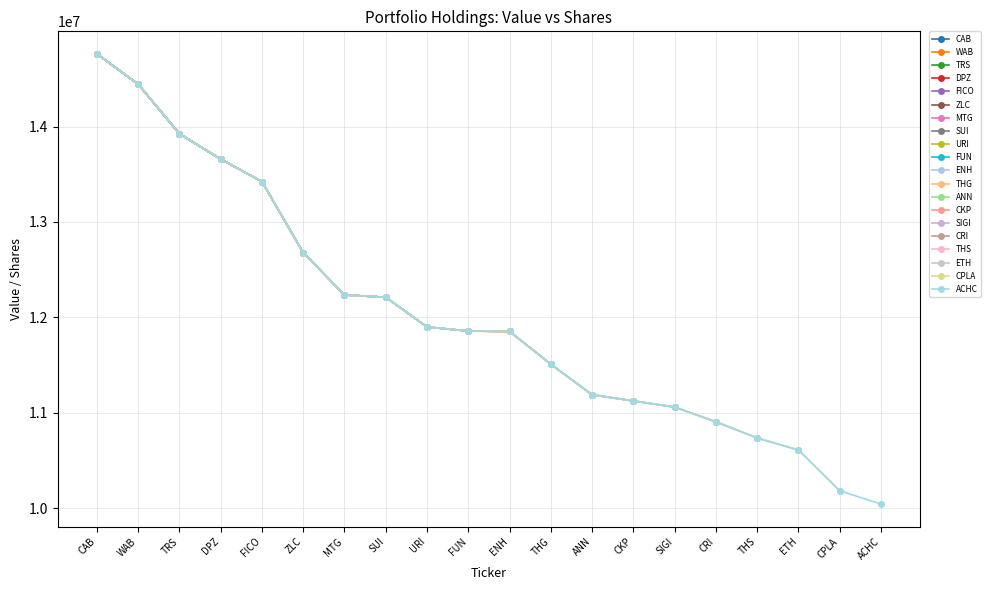

List the labels in order of value, largest first.

CAB, WAB, TRS, DPZ, FICO, ZLC, MTG, SUI, URI, FUN, ENH, THG, ANN, CKP, SIGI, CRI, THS, ETH, CPLA, ACHC